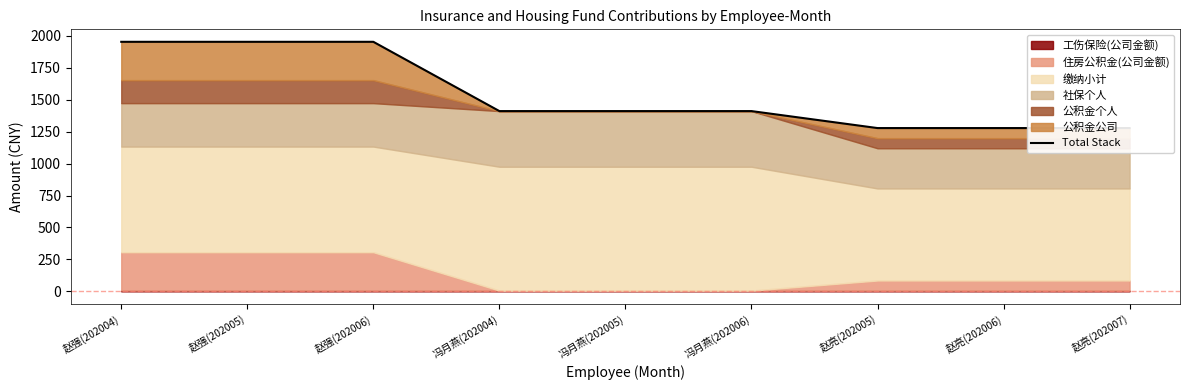

What is the label of the 3rd point from the right?

赵亮(202005)